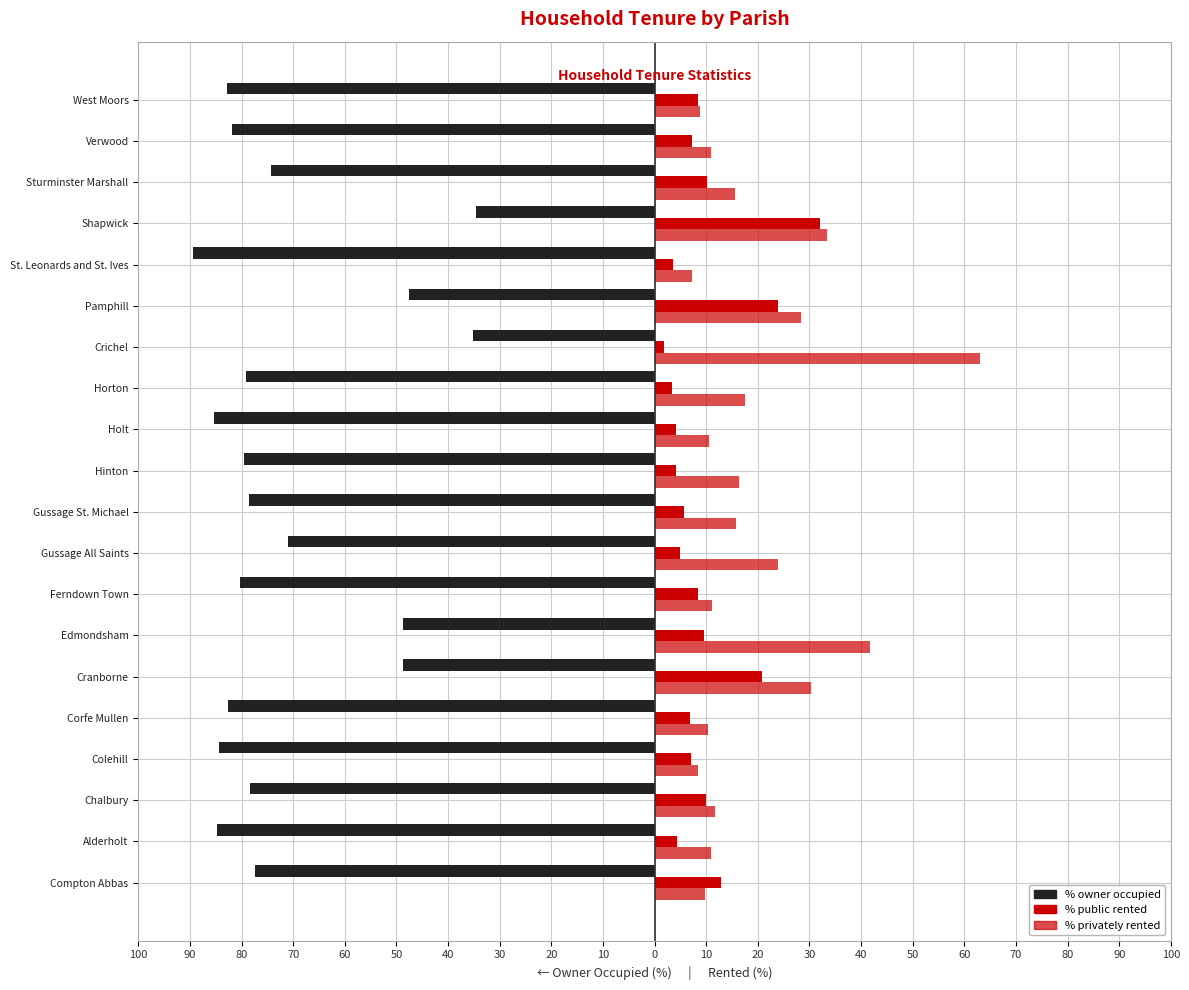

How many bars are there in total?

60